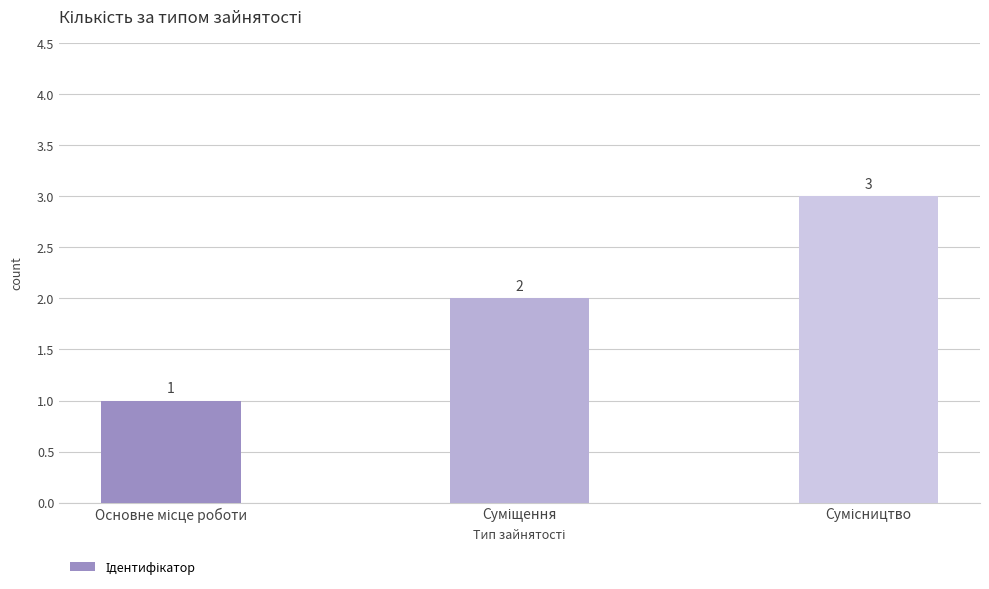

What is the value of the 3rd bar from the left?

3